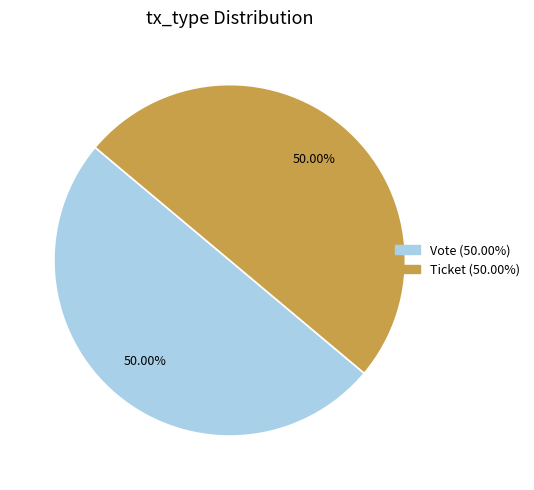

Count the number of slices in the pie.

2